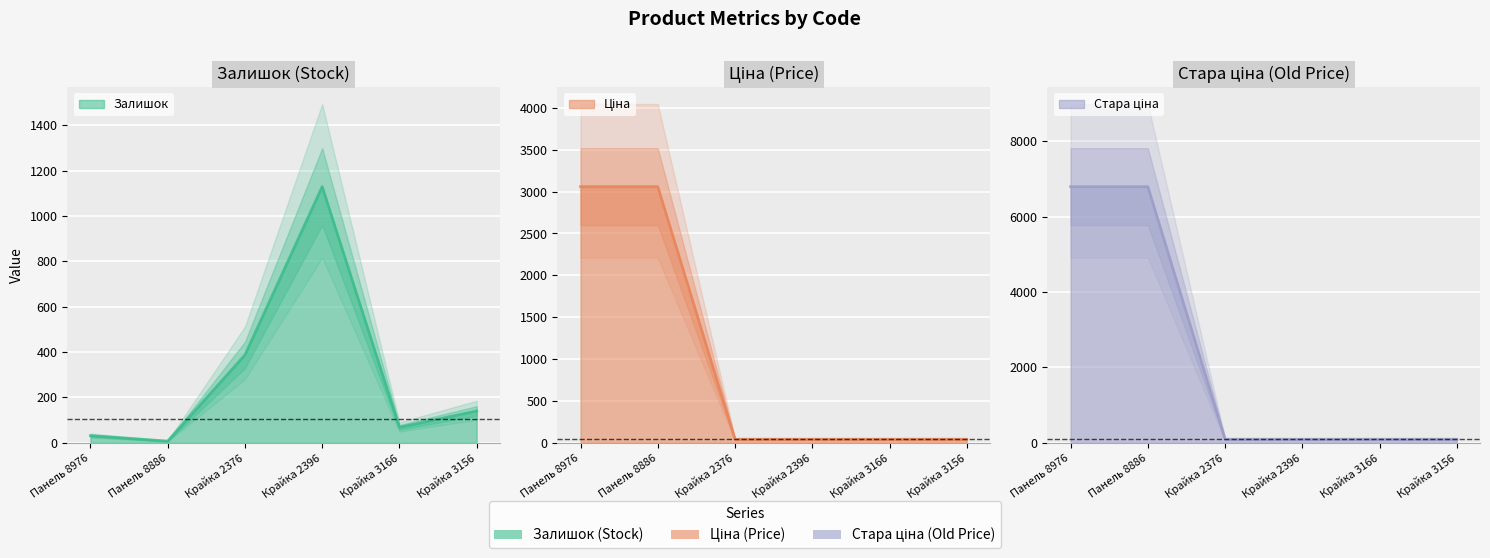

How many lines are shown in the chart?

3